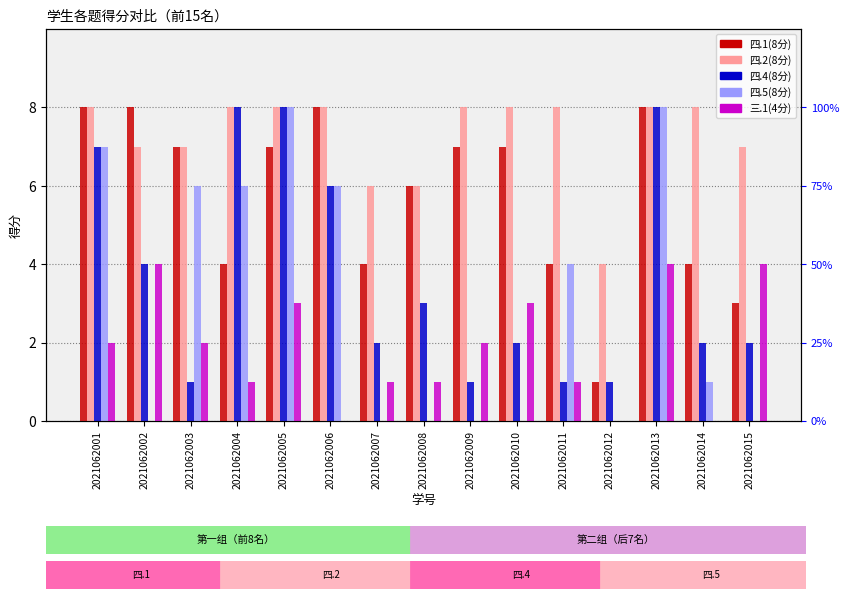

At 2021062004, list the series in order from largest to smallest.

四.2(8分), 四.4(8分), 四.5(8分), 四.1(8分), 三.1(4分)